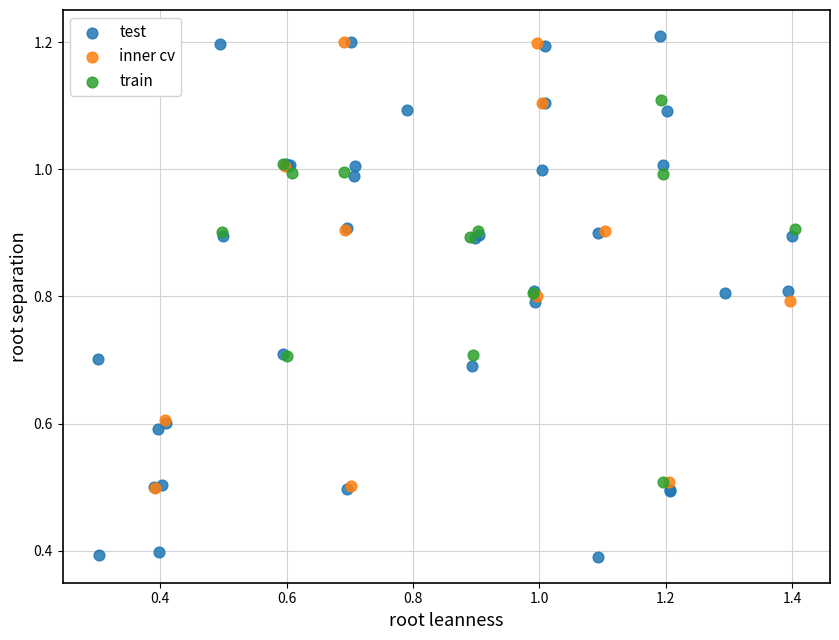

Which series has the largest Y range (max minus min)?

test